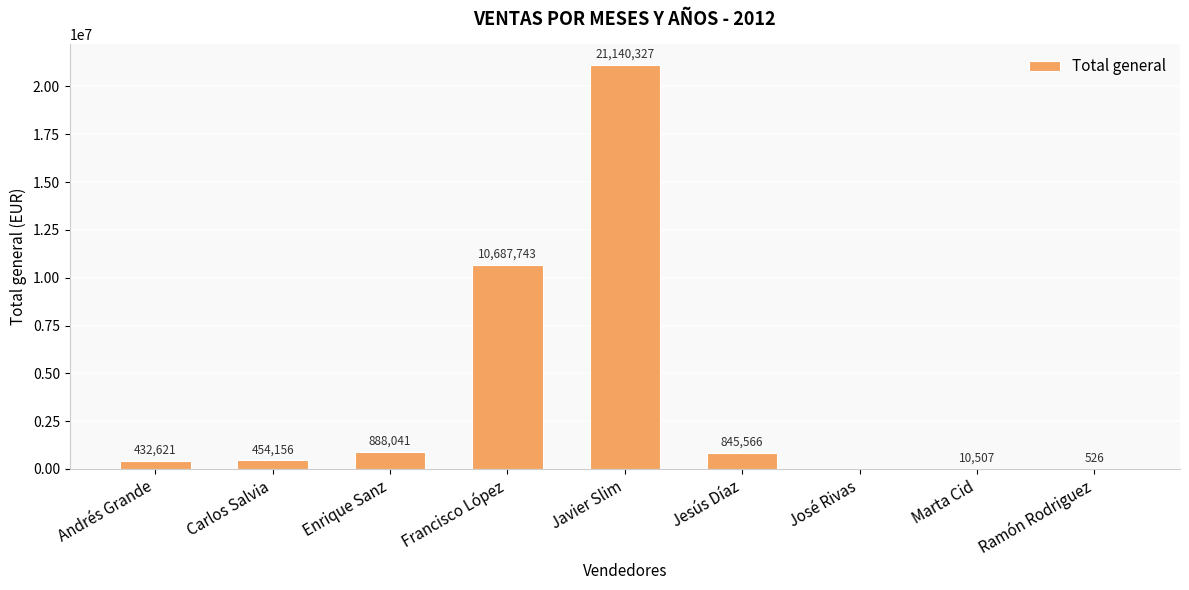

What is the change in value from Enrique Sanz to Jesús Díaz?

-42475.2